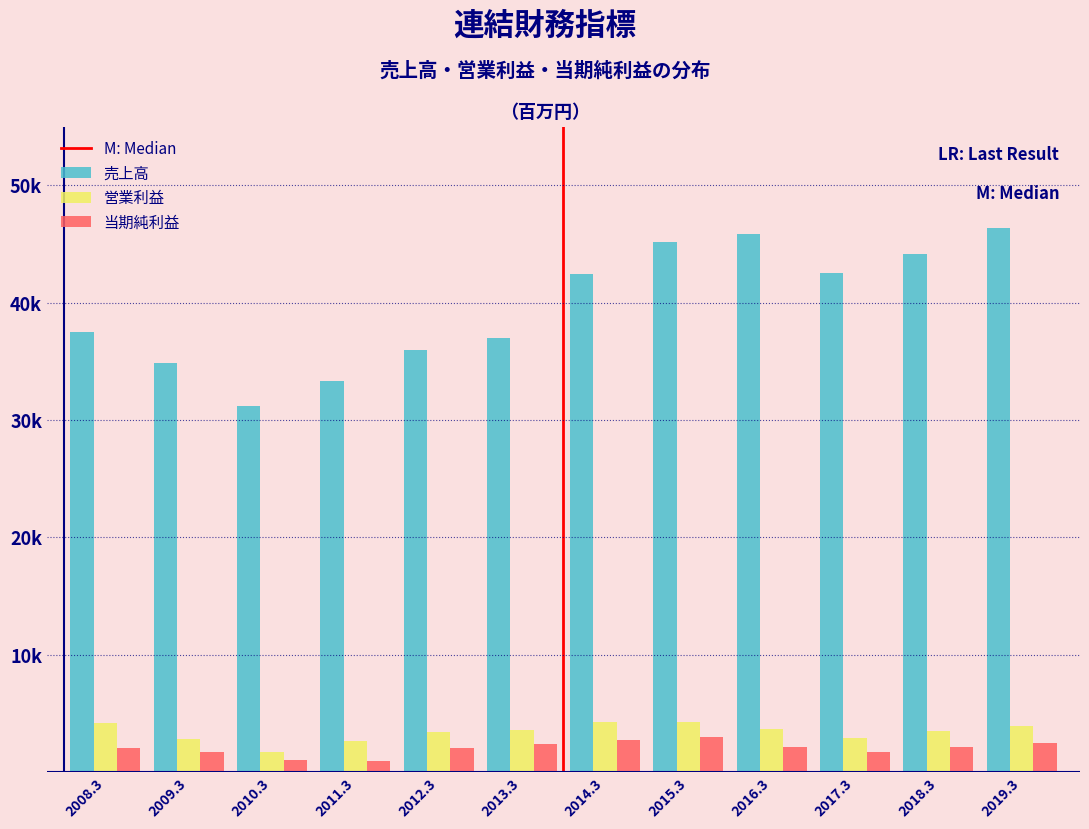

Are the bars grouped side by side (vs. stacked)?

Yes